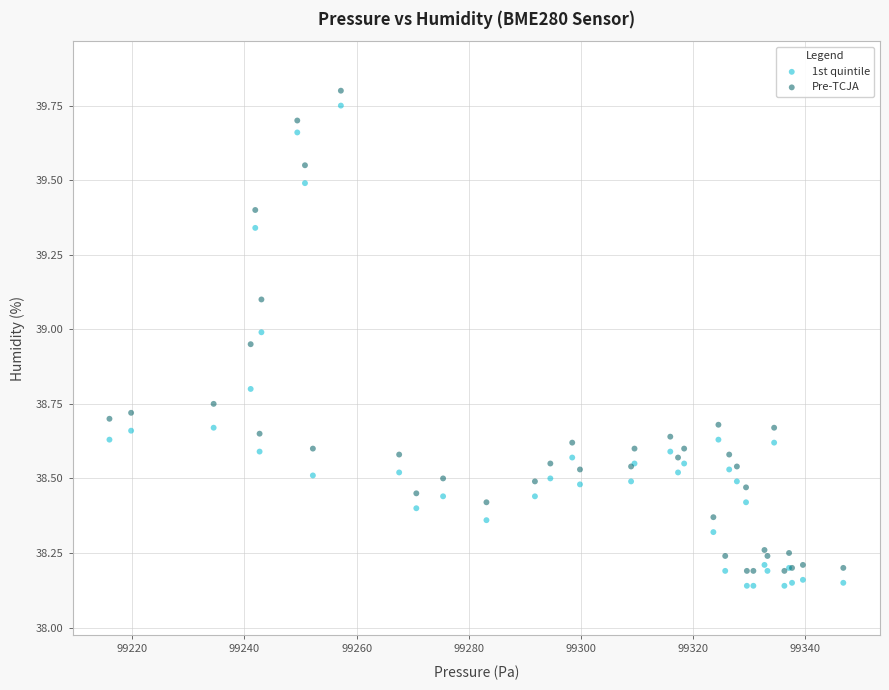

What is the X range (max minus min) for the scatter plot?

130.8